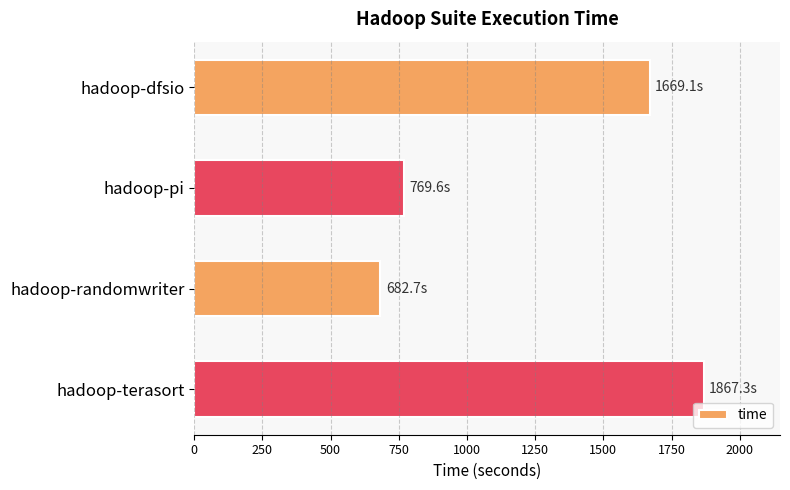

What is the minimum value shown in the chart?

682.7